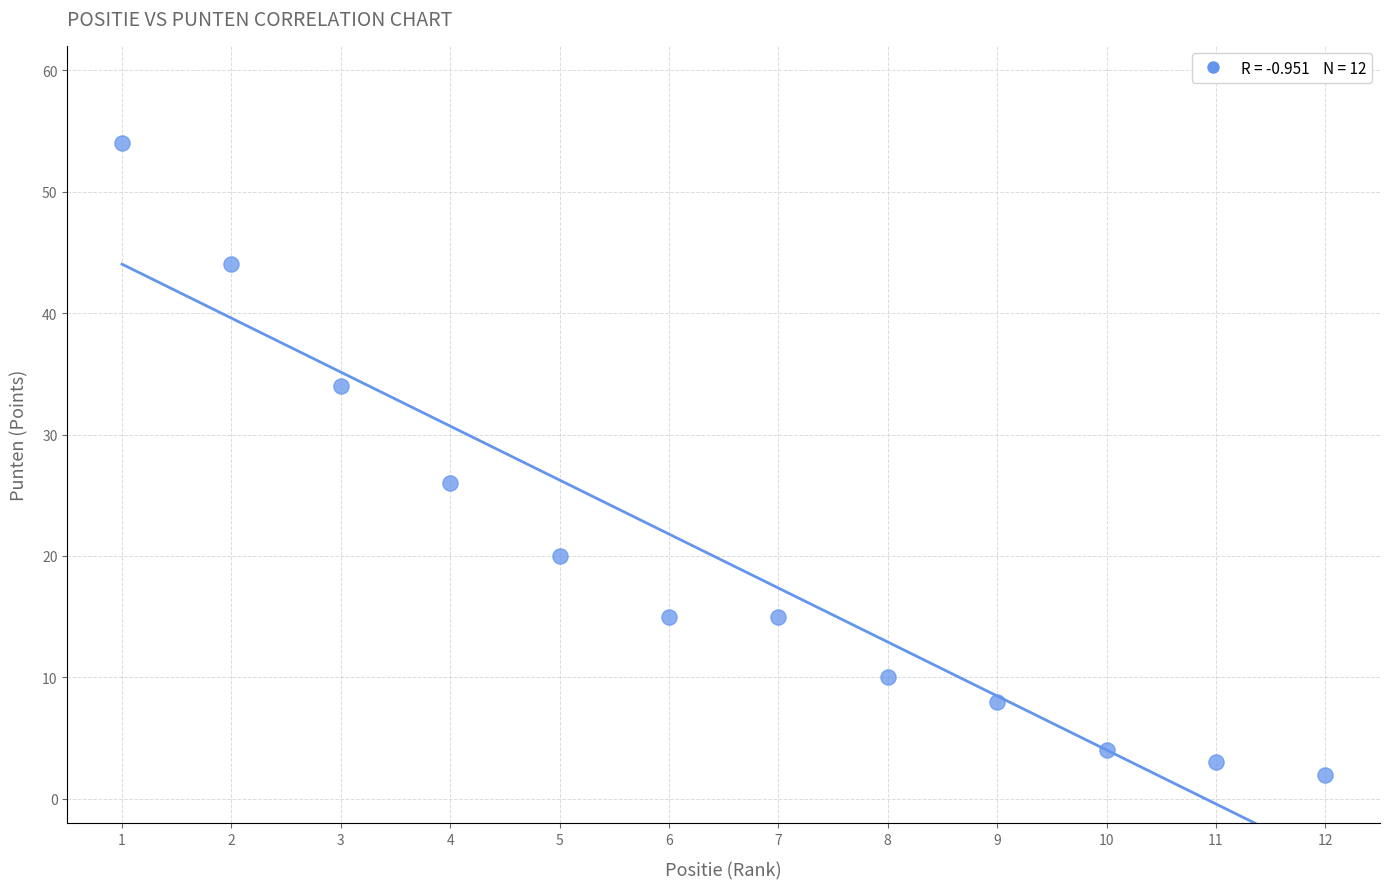

What Y value in the scatter plot is closest to 28?

26